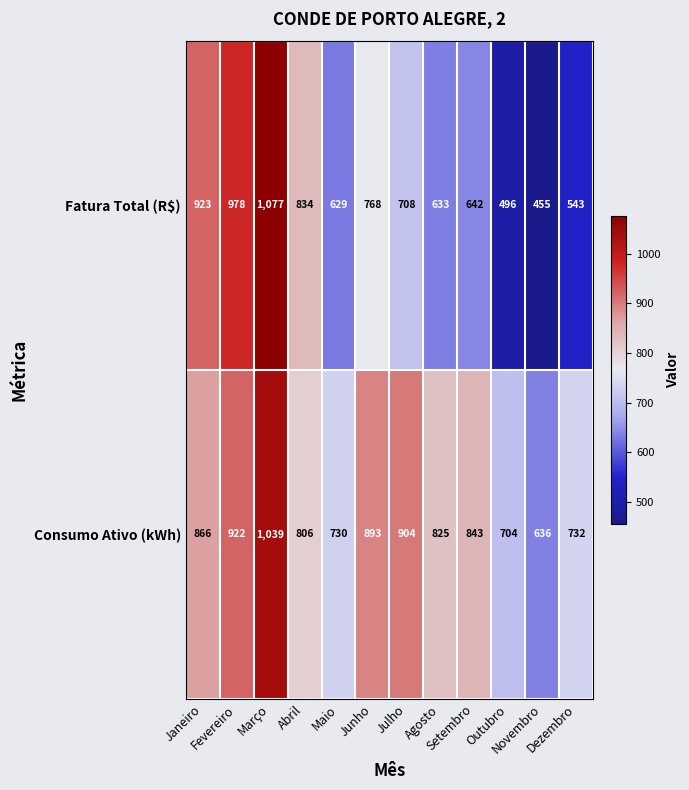

What is the smallest value displayed?

455